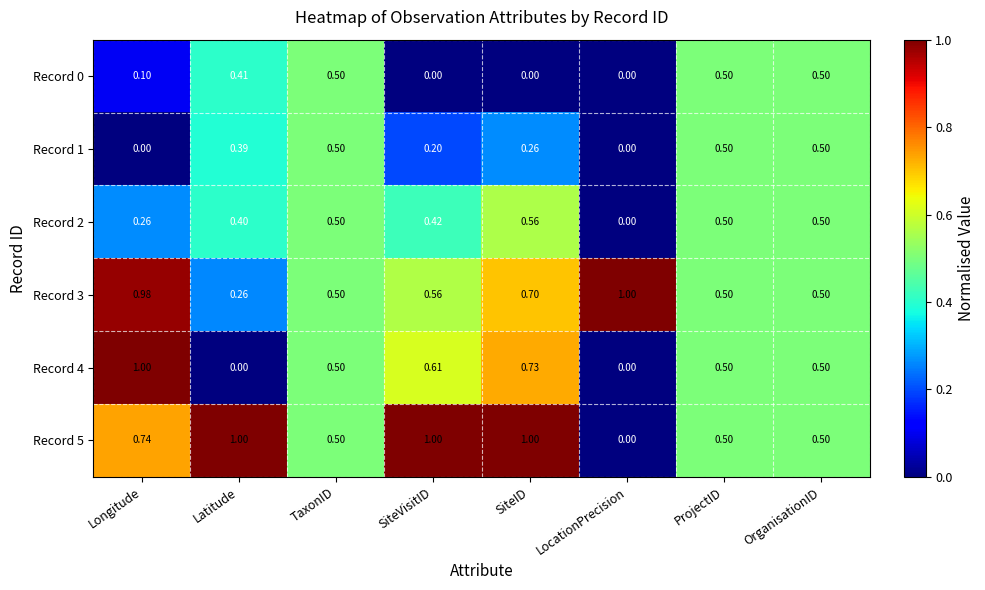

At which label does Record 5 reach its minimum?

LocationPrecision